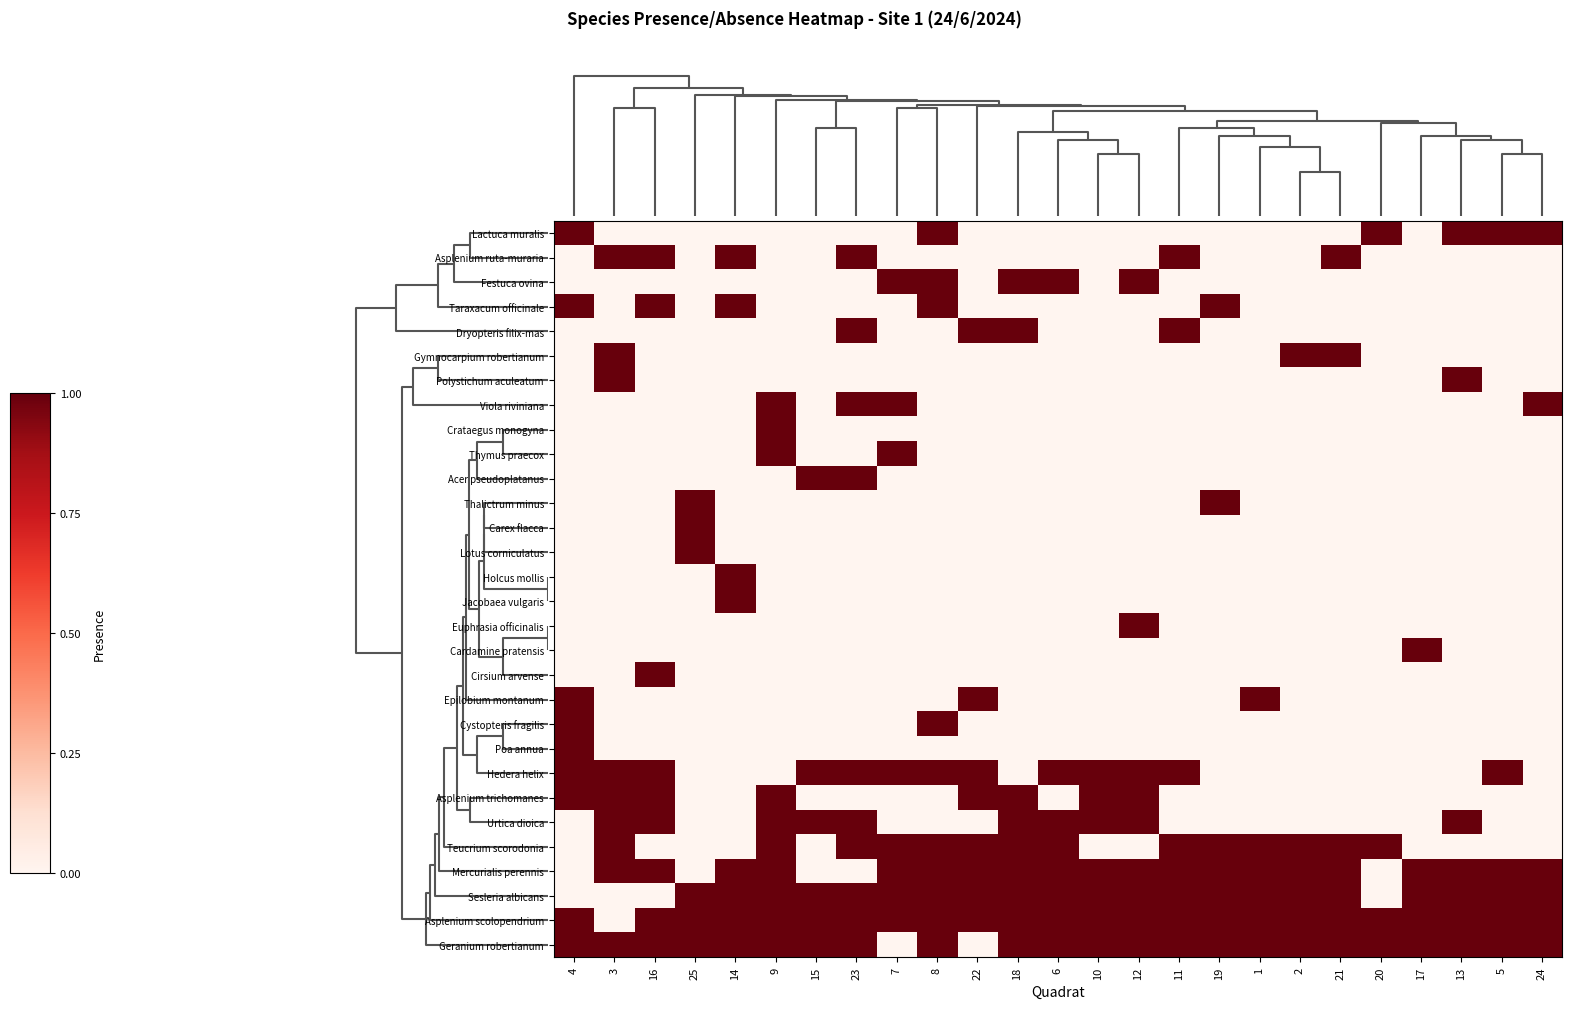

How many data points does each series have?

25